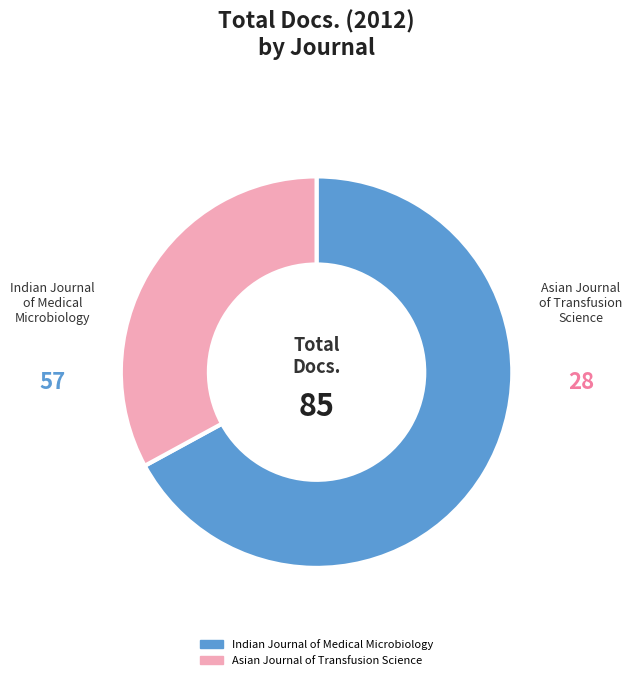

What is the ratio of the value at Indian Journal of Medical Microbiology to the value at Asian Journal of Transfusion Science?

2.0